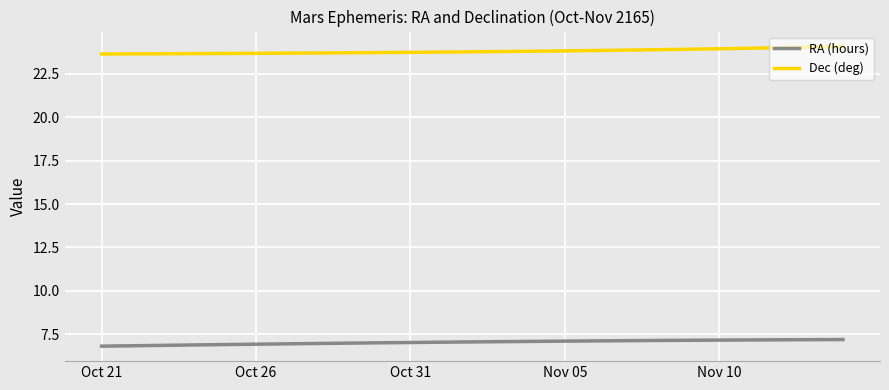

True or false: RA (hours) and Dec (deg) cross at least once.

False